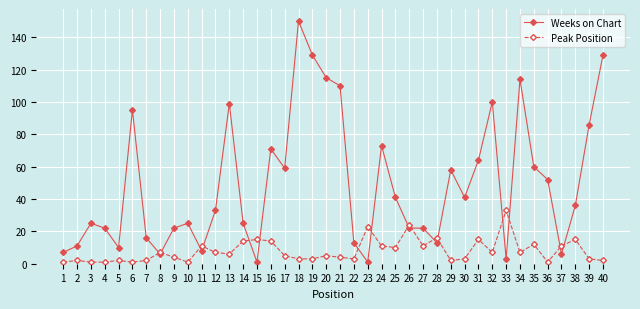

True or false: Peak Position has more than 2 points higher than both neighbors.

True